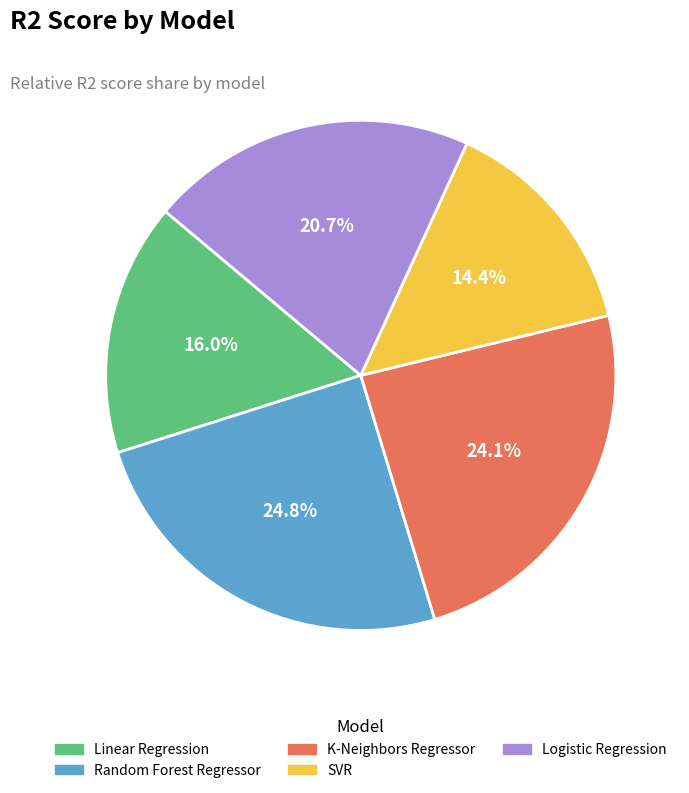

What is the smallest slice in the pie chart?

SVR